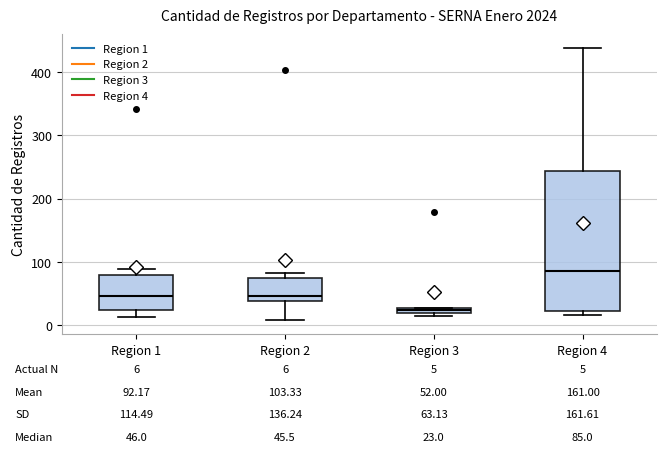

Which box has the lowest median line?

Region 3